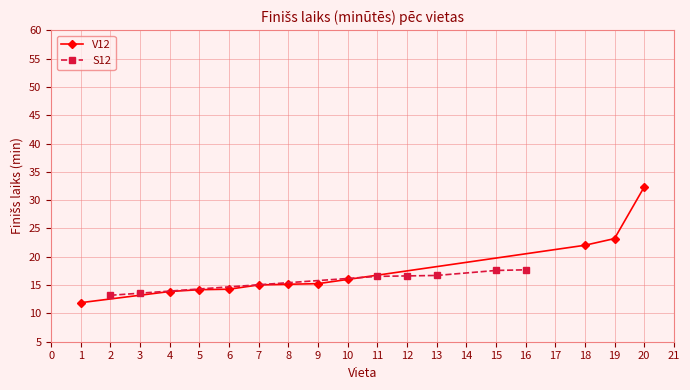

True or false: S12 has a value of 21.5 at 3.

False